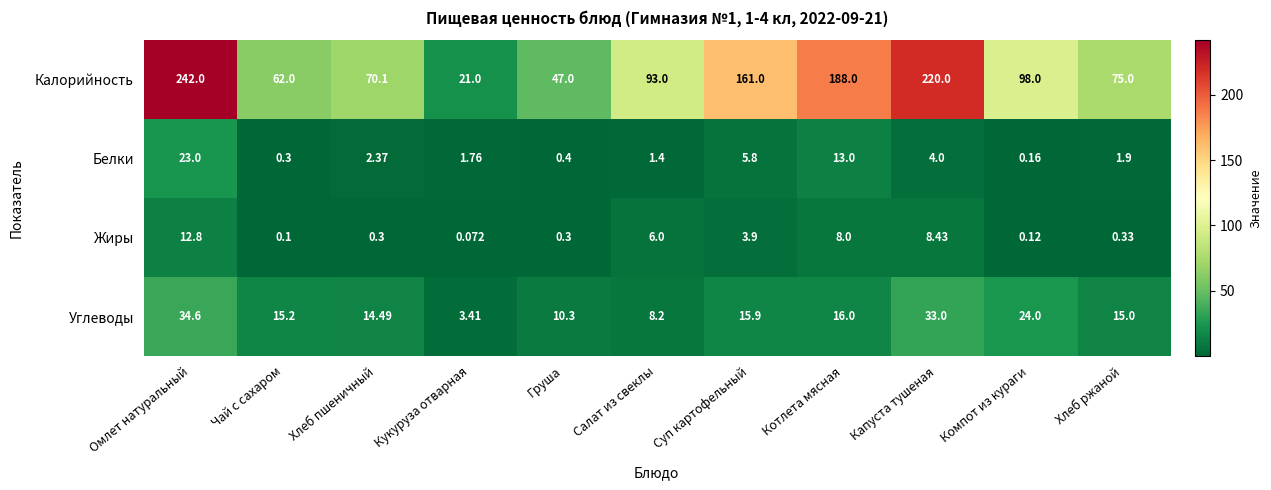

At how many categories does at least one series exceed 12?

11